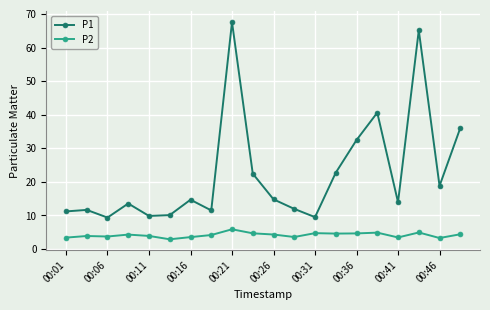

True or false: P2 and P1 cross at least once.

False